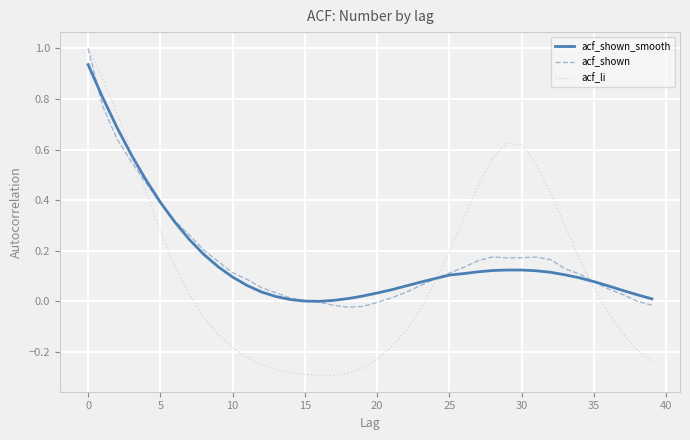

True or false: acf_li and acf_shown_smooth cross at least once.

True